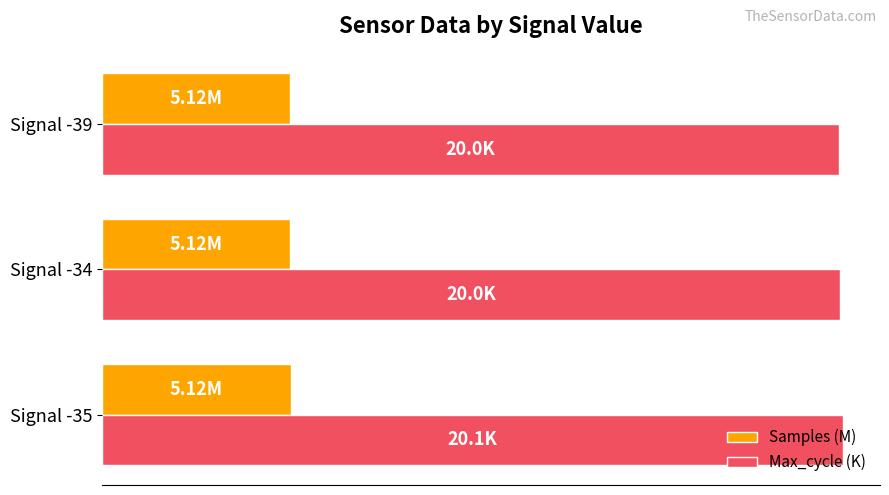

What are all the series names shown in the legend?

Samples (M), Max_cycle (K)